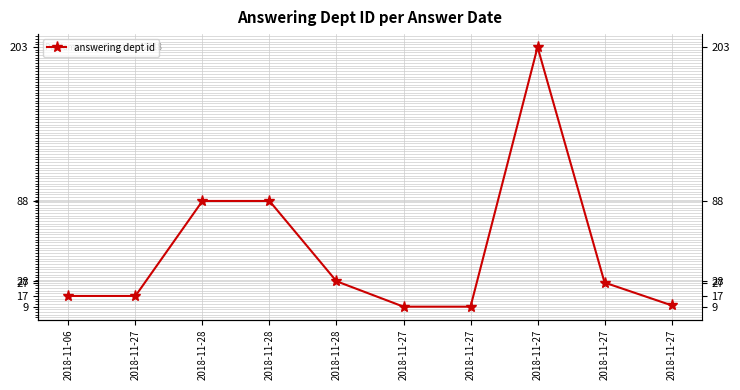

Reading left to right, what are all the values shown in this chart?

2018-11-06=17	2018-11-27=17	2018-11-28=88	2018-11-28=88	2018-11-28=28	2018-11-27=9	2018-11-27=9	2018-11-27=203	2018-11-27=27	2018-11-27=10